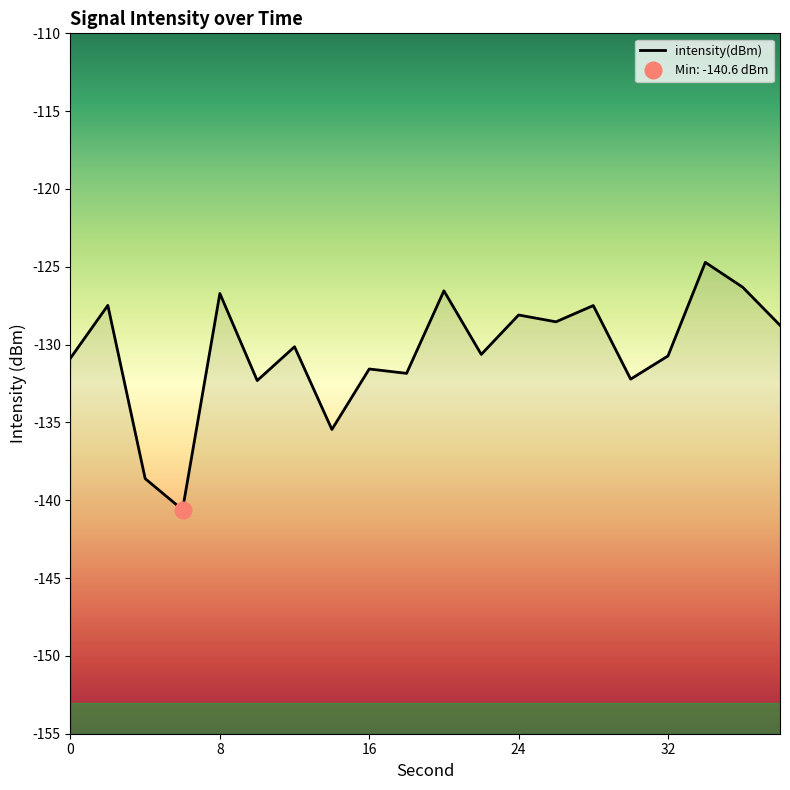

What is the minimum value shown in the chart?

-140.6